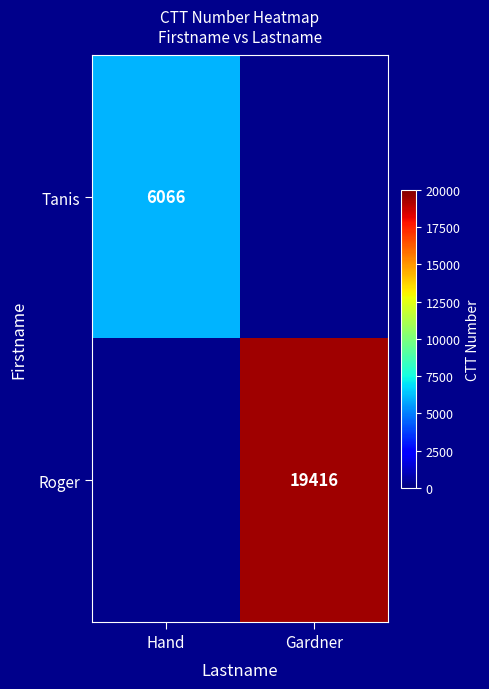

At how many categories does at least one series exceed 15720?

1